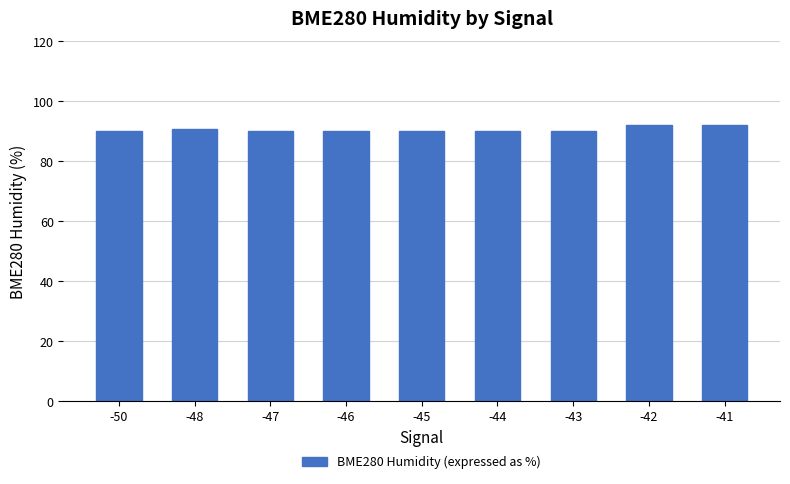

What is the value of the 6th bar from the left?

90.1